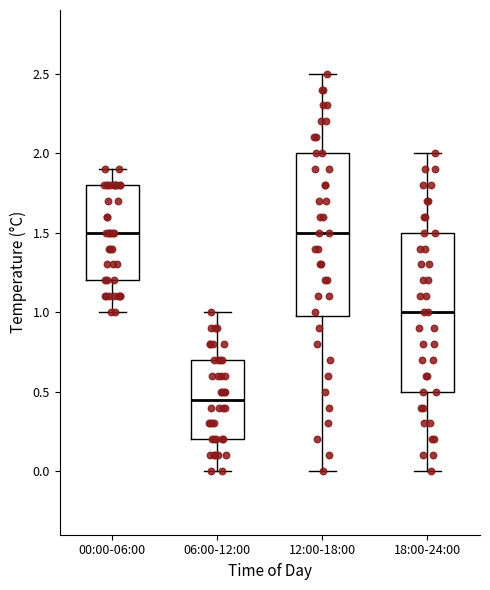

Reading left to right, read every box against the y-axis: the position of its median line, the range the box covers, and the ends of its whiskers. The values are not printed on the chart, so give them approximately, as read against the axis.

00:00-06:00: median 1.50, box 1.20 to 1.80, whiskers 1.00 to 1.90
06:00-12:00: median 0.45, box 0.20 to 0.70, whiskers 0.00 to 1.00
12:00-18:00: median 1.50, box 1.00 to 2.00, whiskers 0.00 to 2.50
18:00-24:00: median 1.00, box 0.50 to 1.50, whiskers 0.00 to 2.00